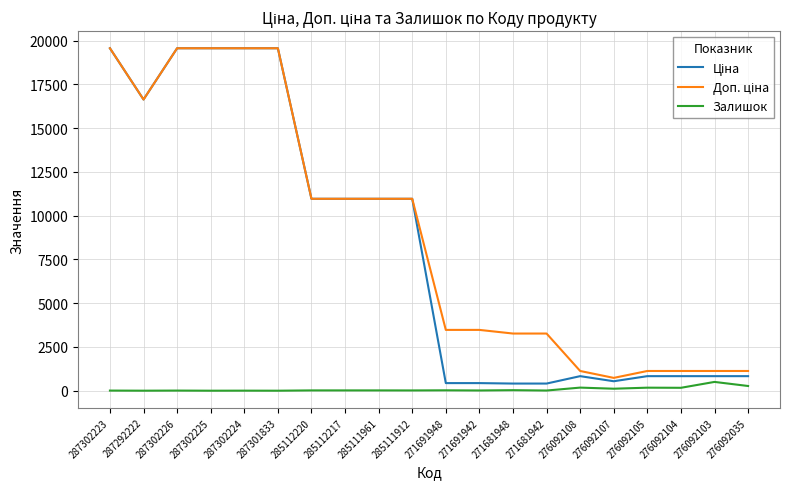

What is the greatest value displayed?

19564.9